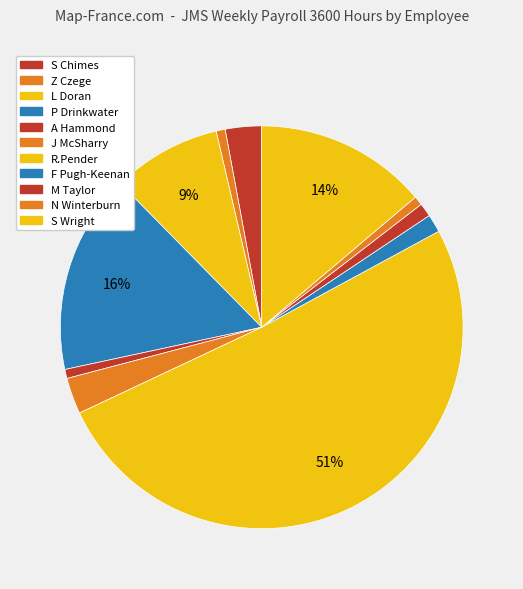

How many slices are in this pie chart?

11